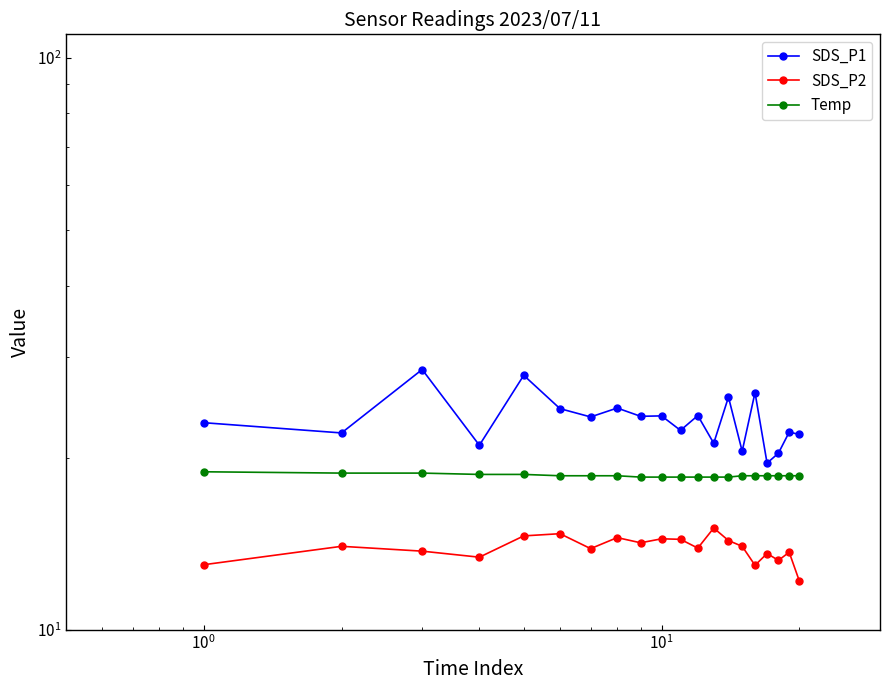

In SDS_P2, how many points are lower than both neighbors (excluding endpoints)?

6